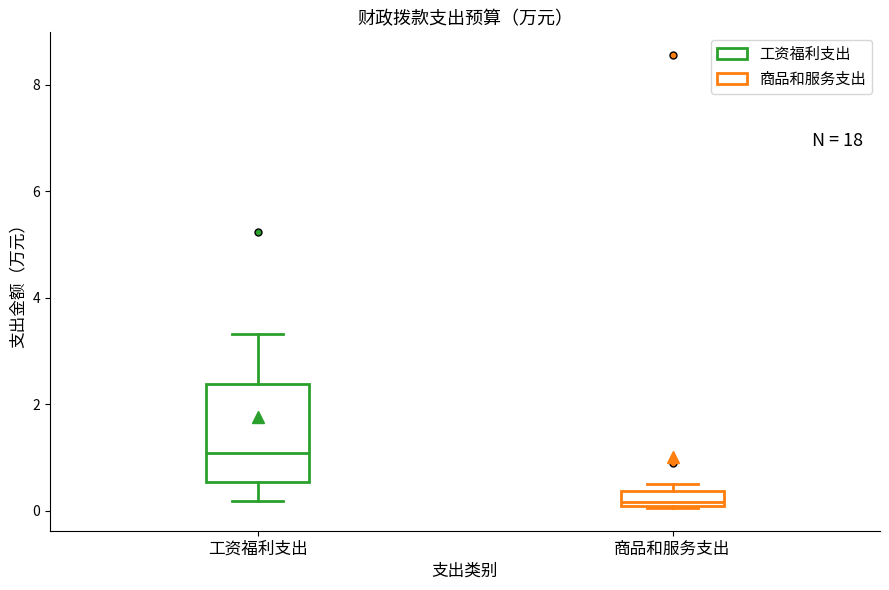

Which box has the highest median line?

工资福利支出